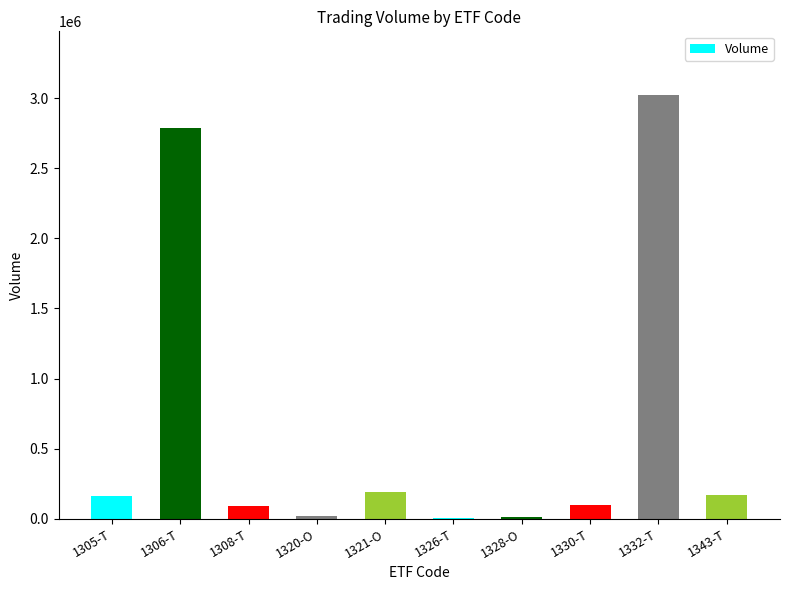

What is the maximum value shown in the chart?

3024400